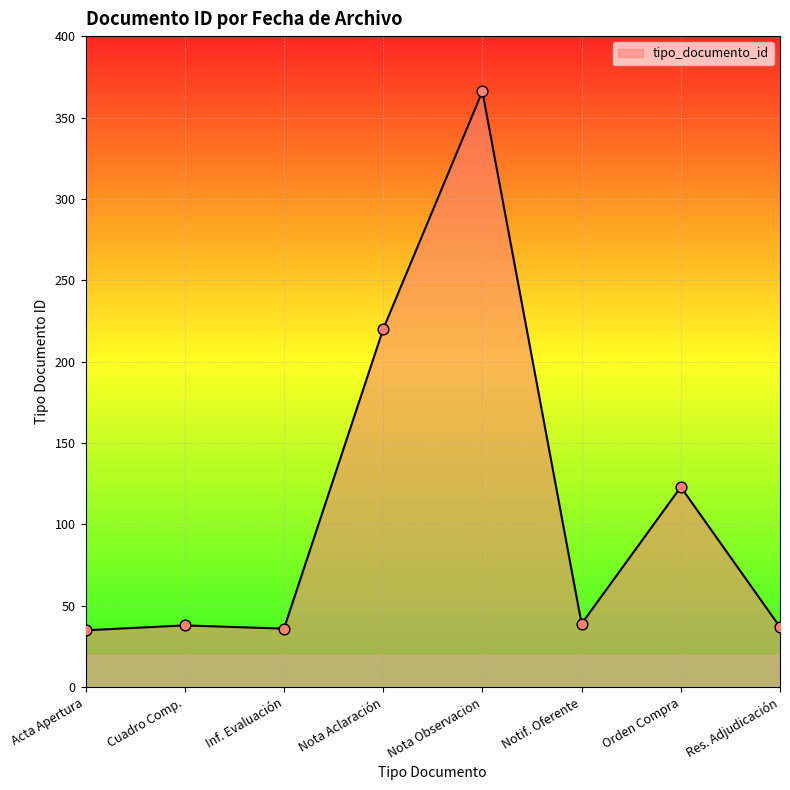

Between Orden Compra and Nota Aclaración, which is larger?

Nota Aclaración